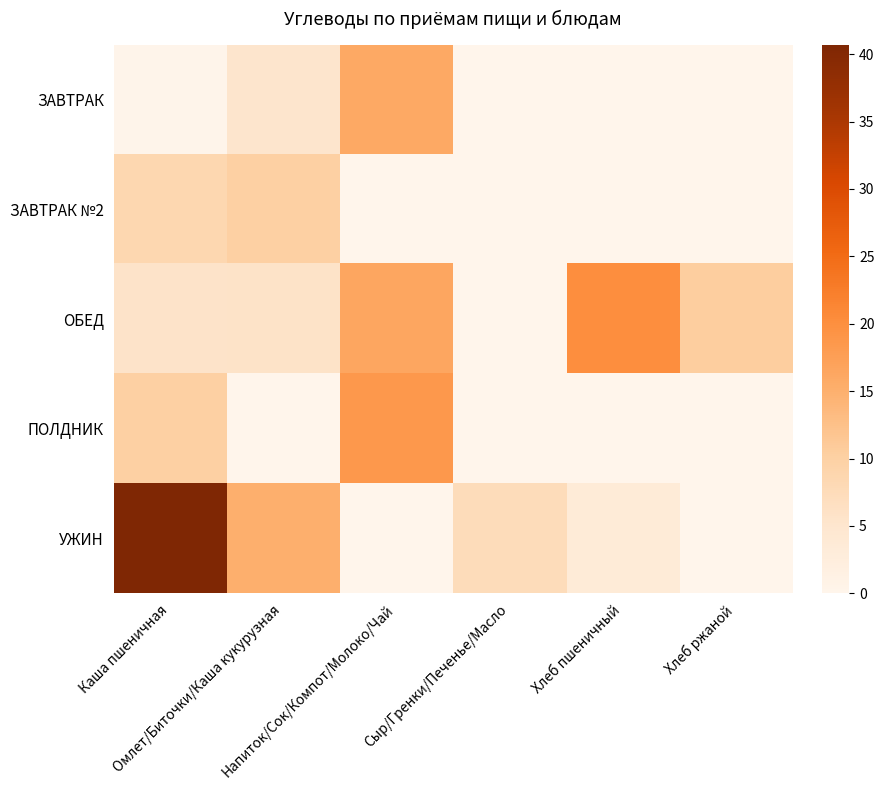

Which has a higher value, Напиток/Сок/Компот/Молоко/Чай or Хлеб пшеничный?

Напиток/Сок/Компот/Молоко/Чай